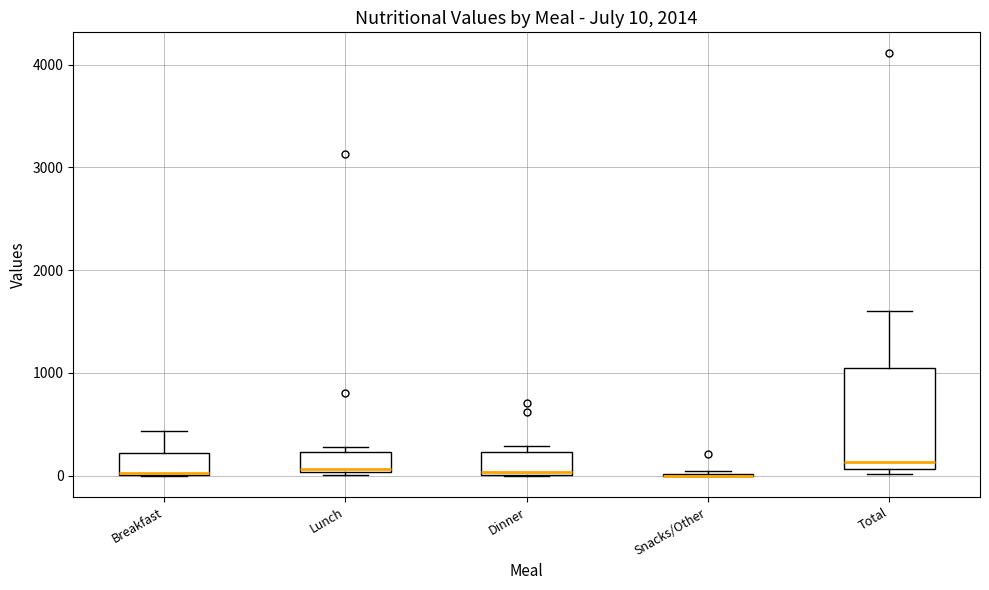

Comparing the boxes themselves (not the whiskers), which one is the tallest?

Total